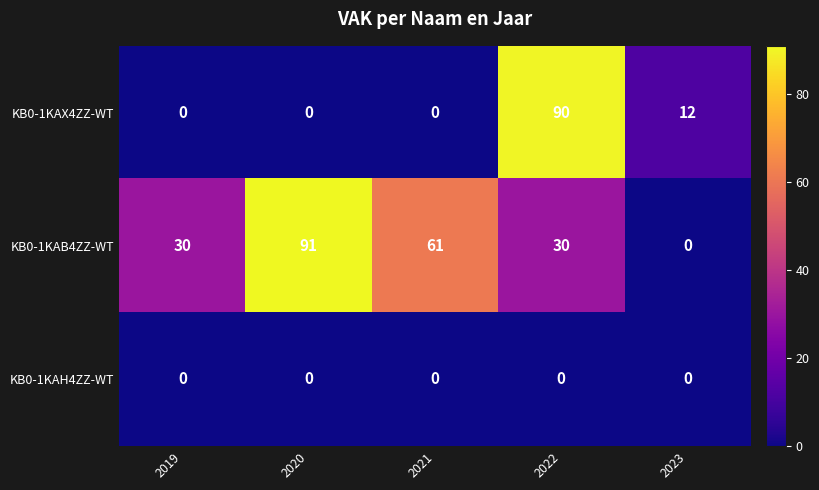

Rank the series by their average value, from highest to lowest.

KB0-1KAB4ZZ-WT, KB0-1KAX4ZZ-WT, KB0-1KAH4ZZ-WT